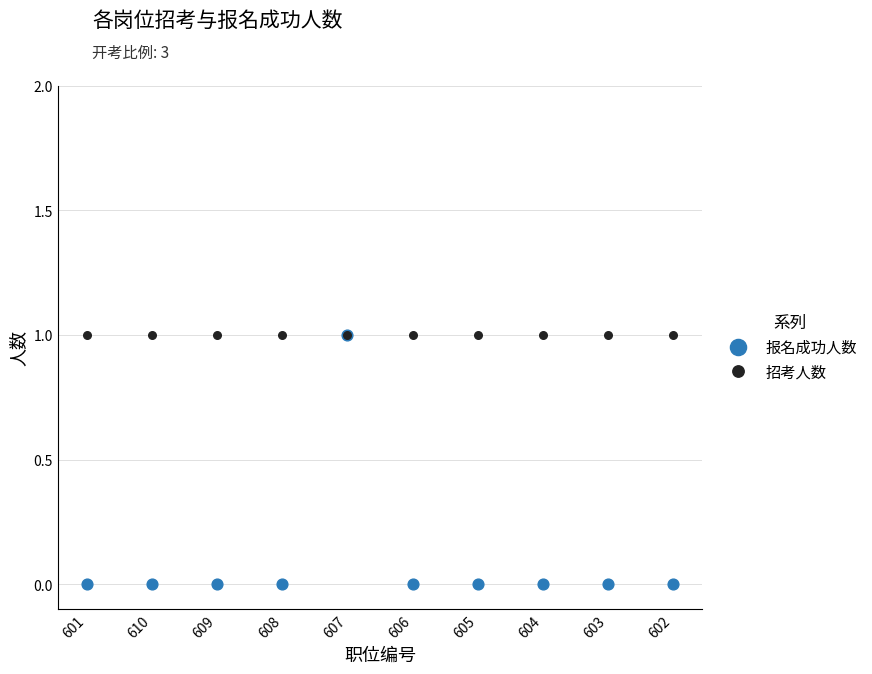

Reading right to left, what are all the values shown in this chart?

报名成功人数: 602=0	603=0	604=0	605=0	606=0	607=1	608=0	609=0	610=0	601=0
招考人数: 602=1	603=1	604=1	605=1	606=1	607=1	608=1	609=1	610=1	601=1